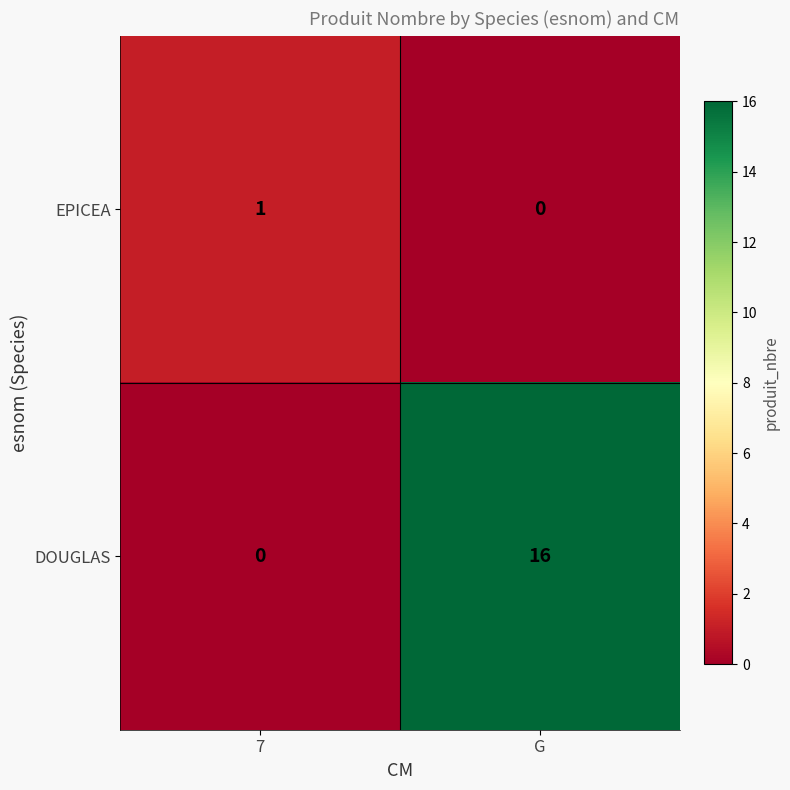

The DOUGLAS series shows 0 at 7. True or false?

True